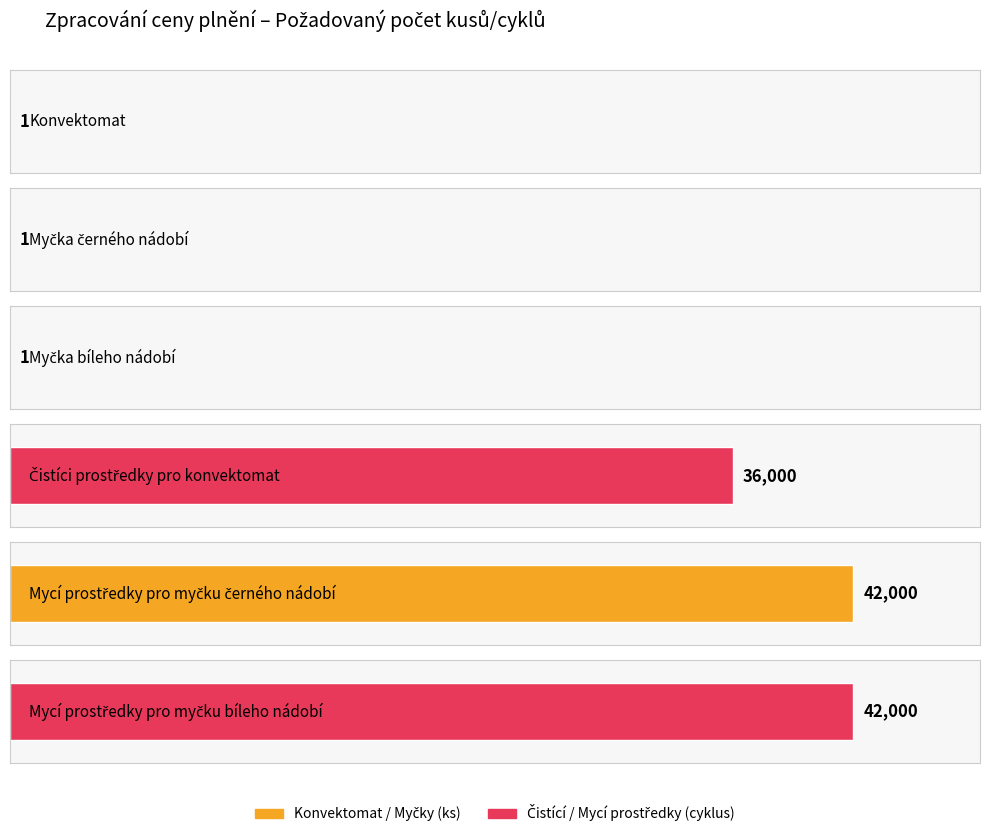

At which category does the chart reach its minimum across all series?

Konvektomat